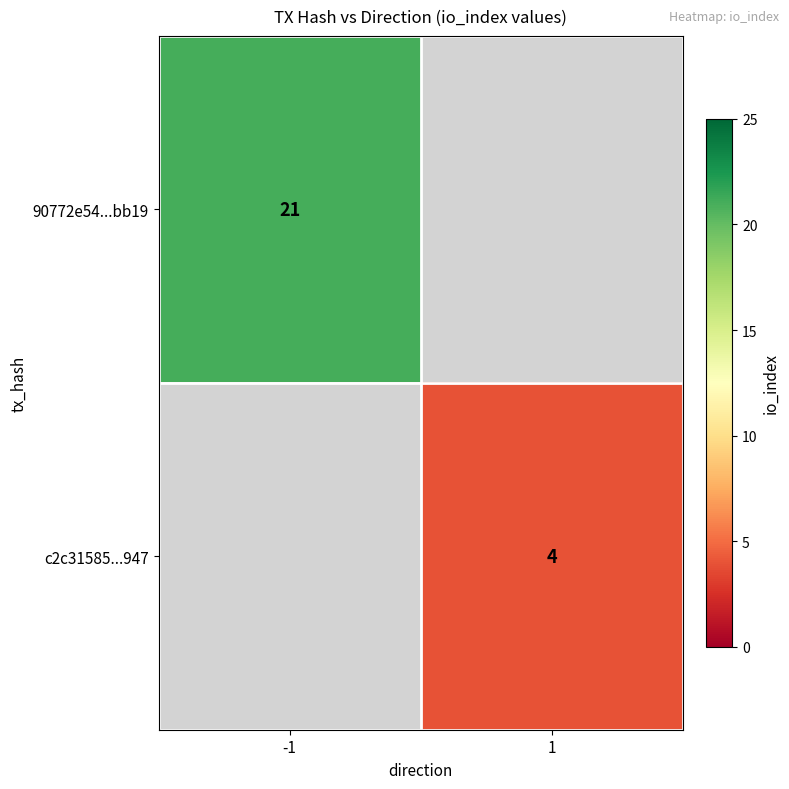

True or false: c2c31585...947 has a value of 2 at 1.

False